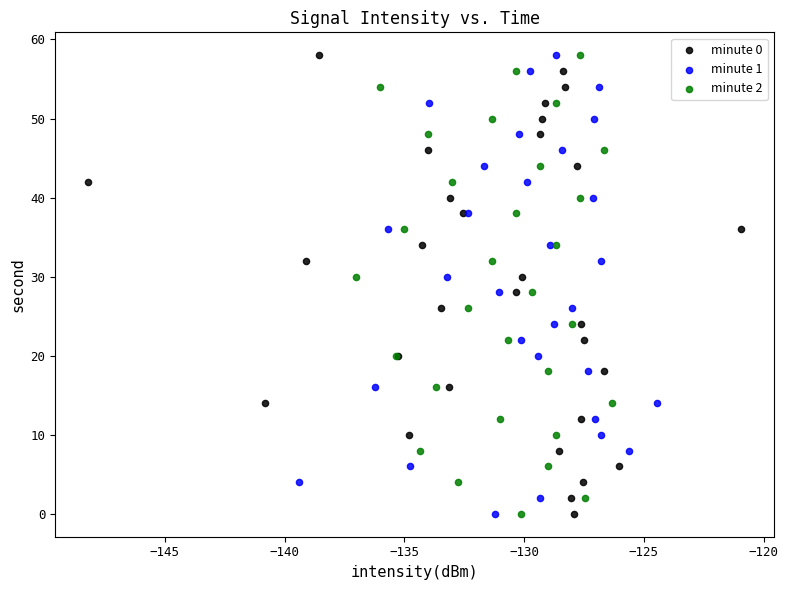

What are all the series names shown in the legend?

minute 0, minute 1, minute 2